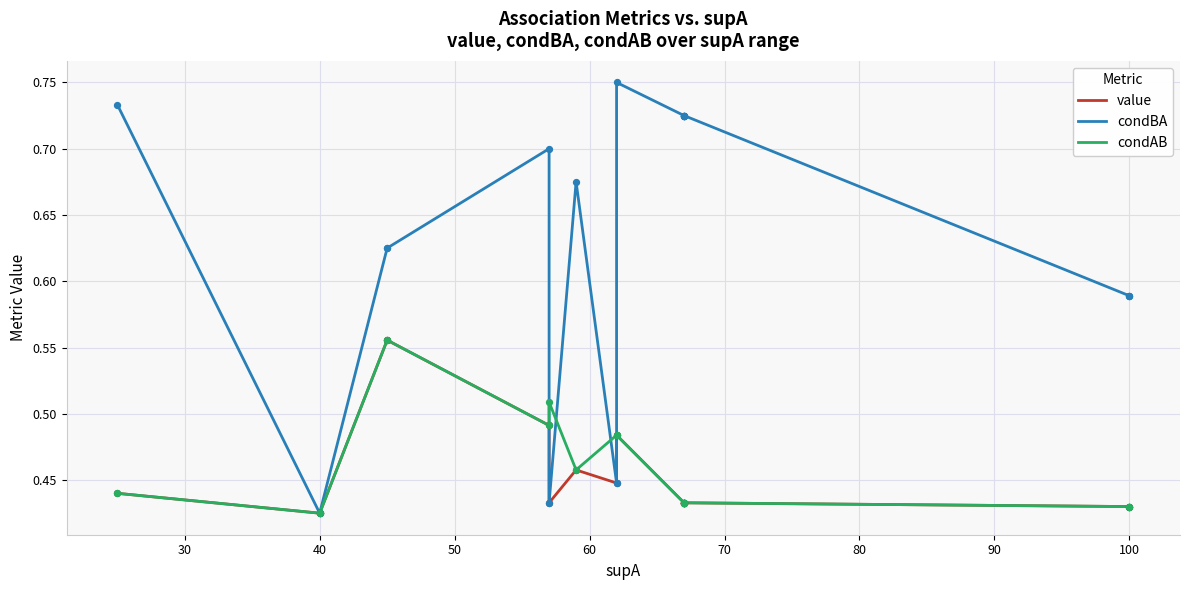

What are all the series names shown in the legend?

value, condBA, condAB